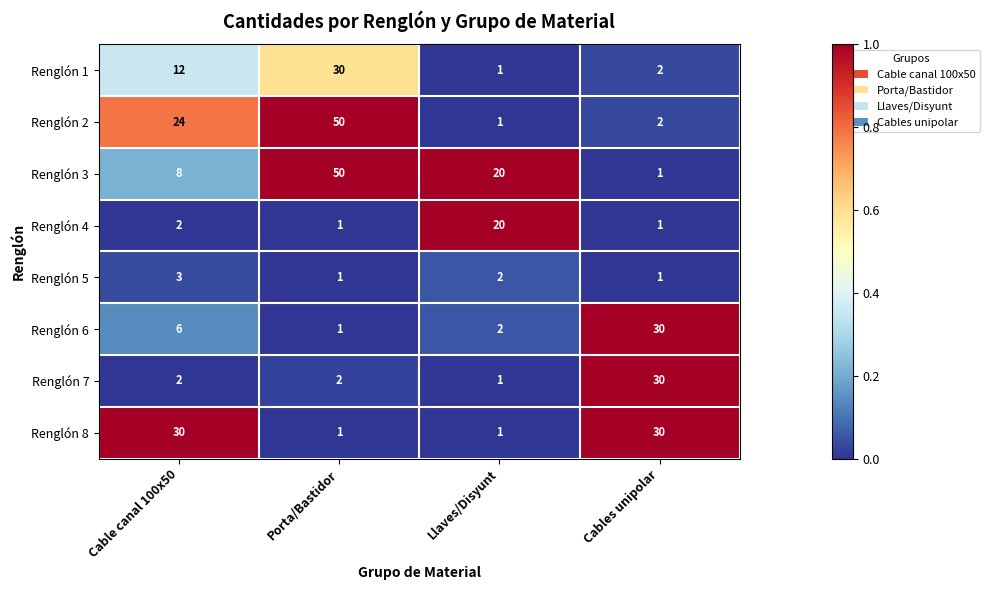

Rank the categories by Renglón 1 value from highest to lowest.

Porta/Bastidor, Cable canal 100x50, Cables unipolar, Llaves/Disyunt